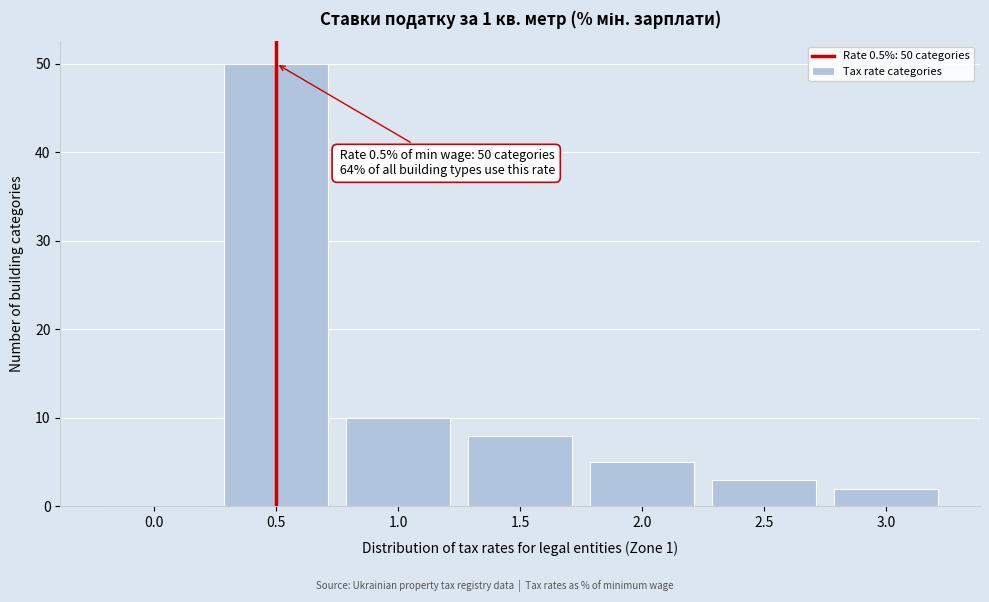

Reading right to left, extract all data points from this chart.

3.0=2	2.5=3	2.0=5	1.5=8	1.0=10	0.5=50	0.0=0